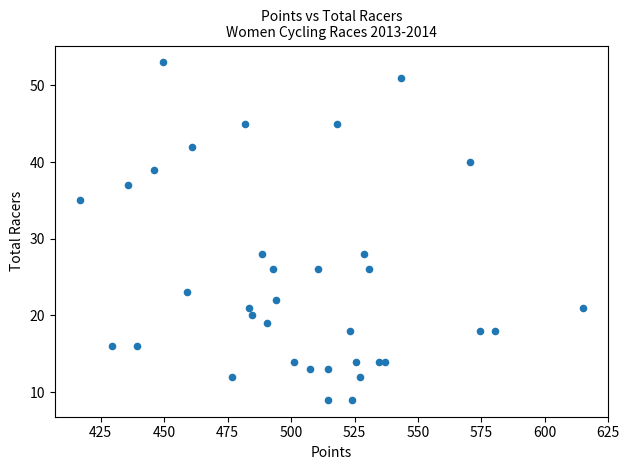

What is the range of Y values (max minus min)?

44